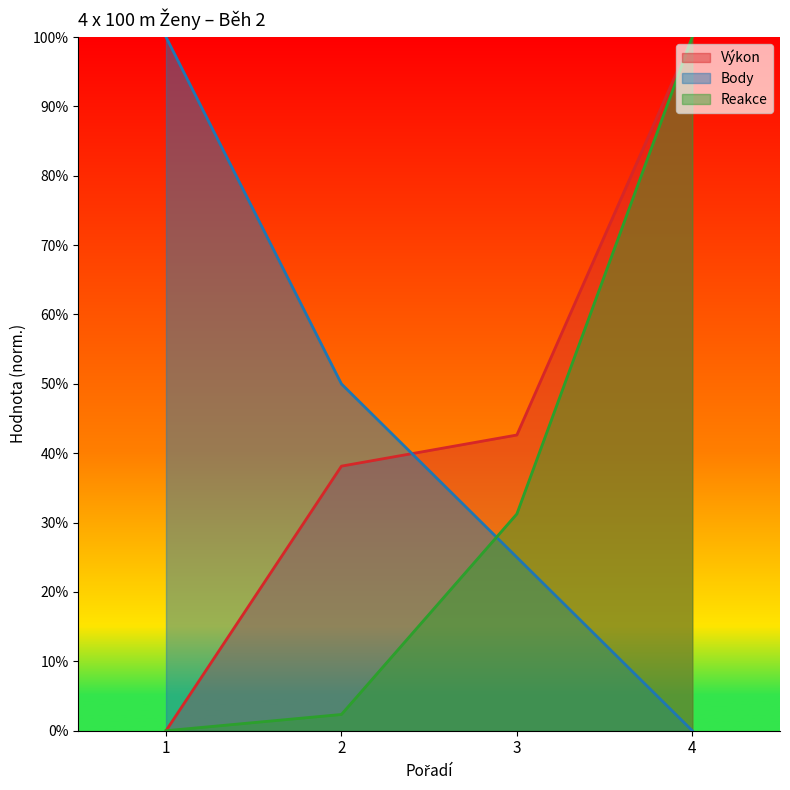

Which series has the widest spread of values?

Výkon